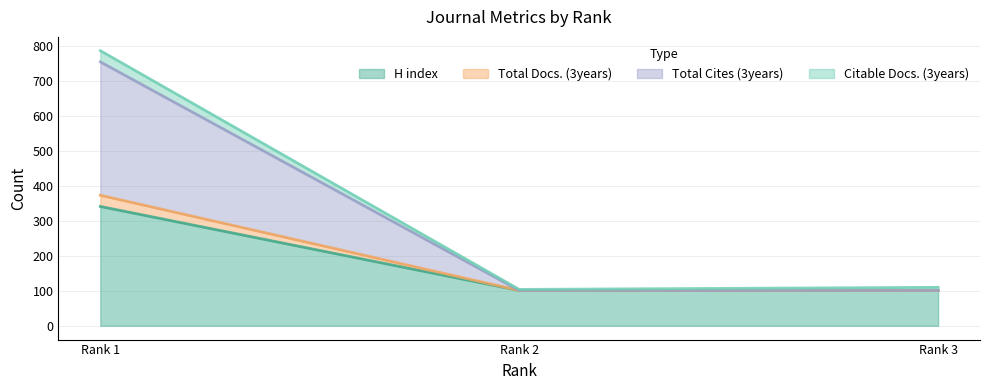

What is the smallest value displayed?

101